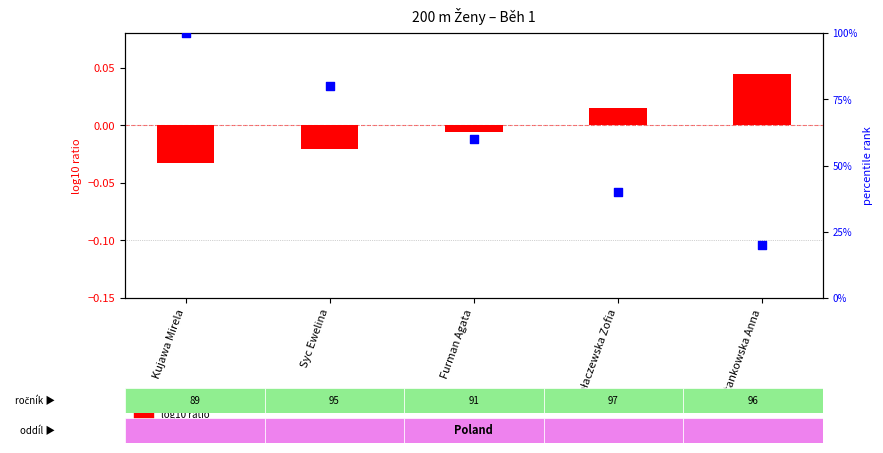

At how many categories does at least one series exceed 55?

3